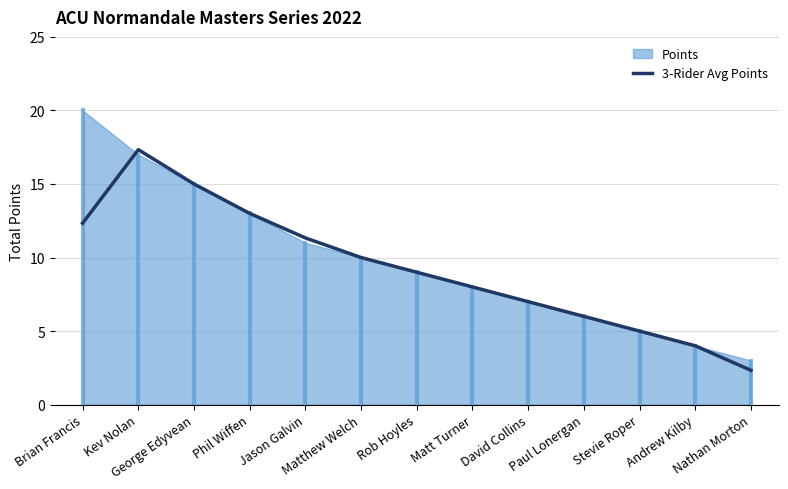

What is the change in value from Phil Wiffen to Jason Galvin?

-1.7